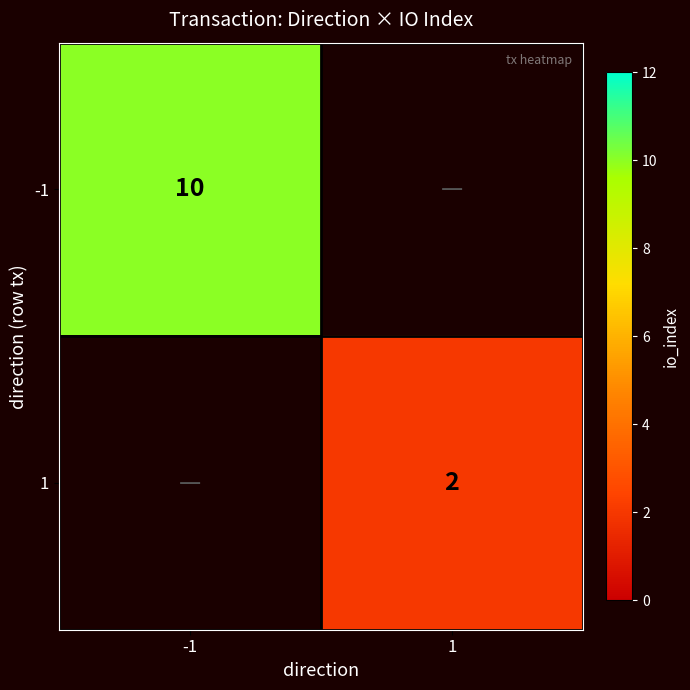

True or false: 1 has a value of 2 at 1.

True